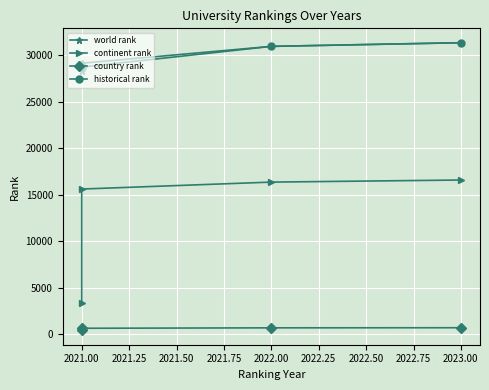

What are all the series names shown in the legend?

world rank, continent rank, country rank, historical rank